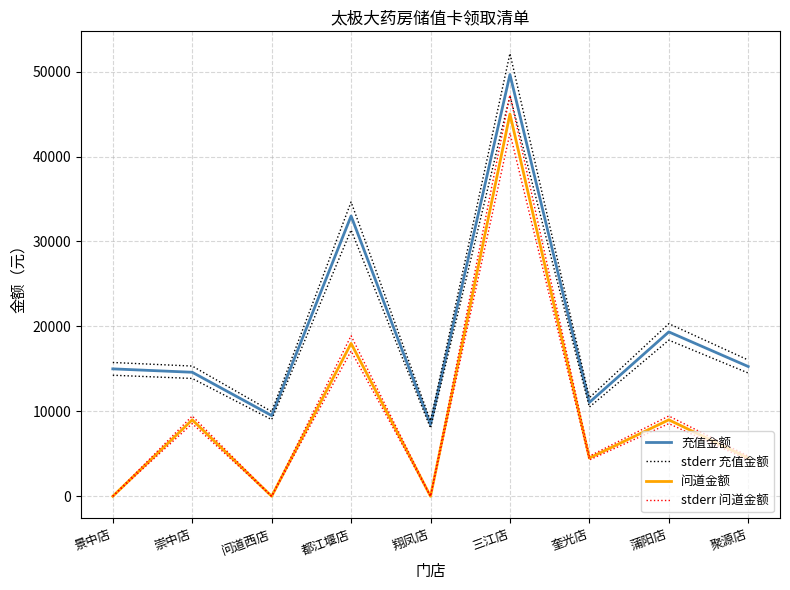

Rank the series by their maximum value, from lowest to highest.

问道金额, stderr 问道金额, 充值金额, stderr 充值金额